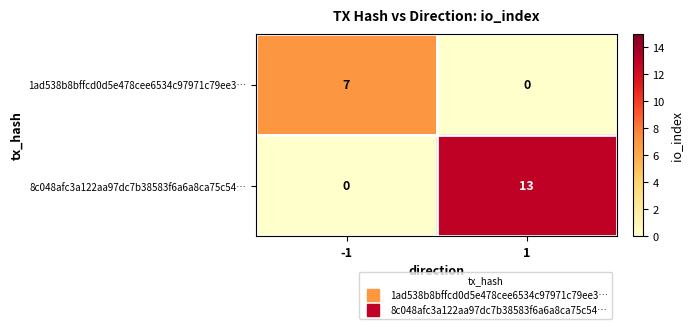

Reading left to right, what are all the values shown in this chart?

1ad538b8bffcd0d5e478cee6534c97971c79ee3…: 7	0
8c048afc3a122aa97dc7b38583f6a6a8ca75c54…: 0	13